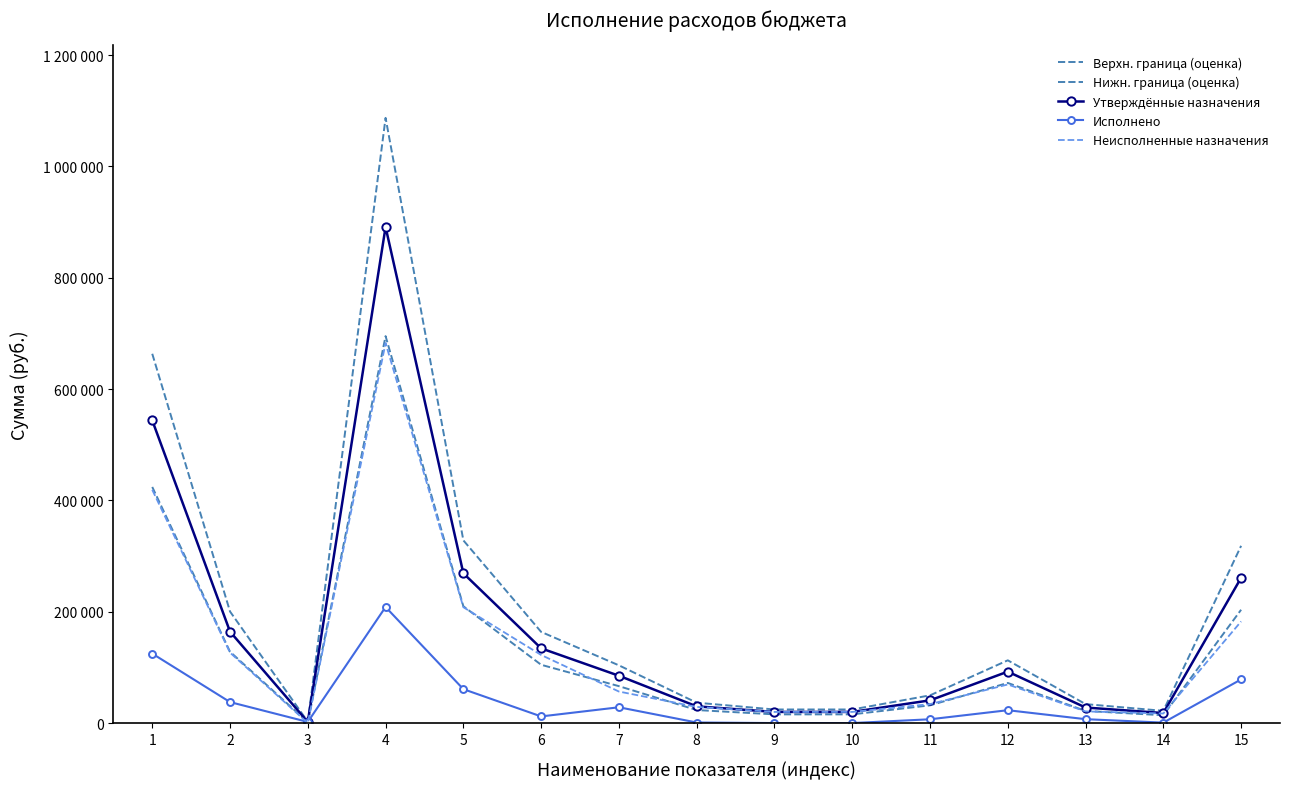

Is the value of Утверждённые назначения at 3 greater than the value of Неисполненные назначения at 9?

No